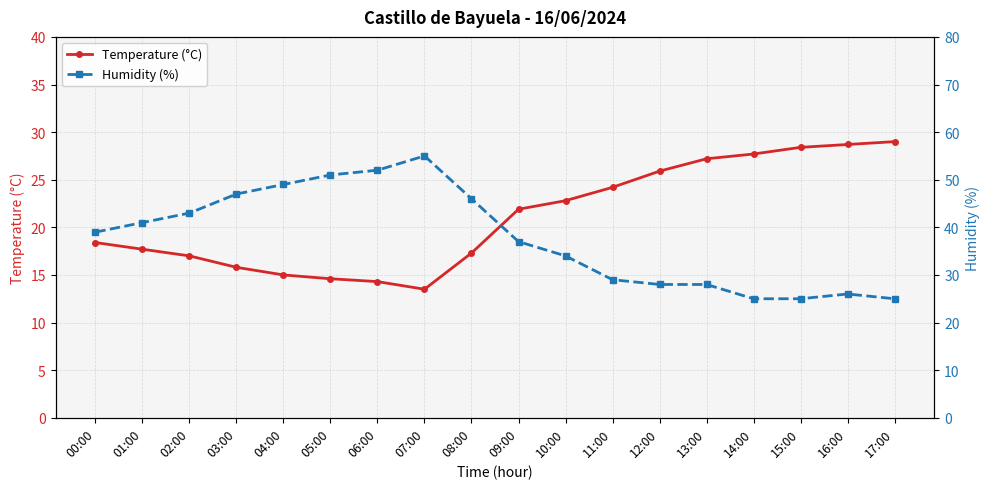

Does the chart display data point markers on the line(s)?

Yes